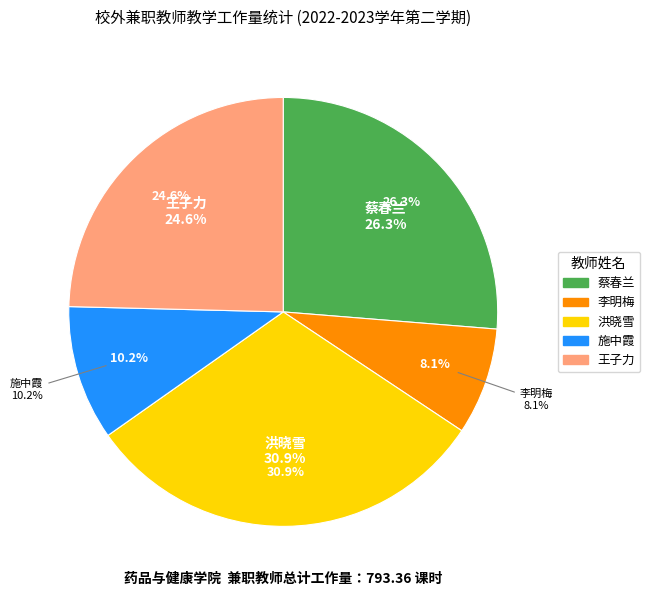

Rank the categories by value from highest to lowest.

洪晓雪, 蔡春兰, 王子力, 施中霞, 李明梅